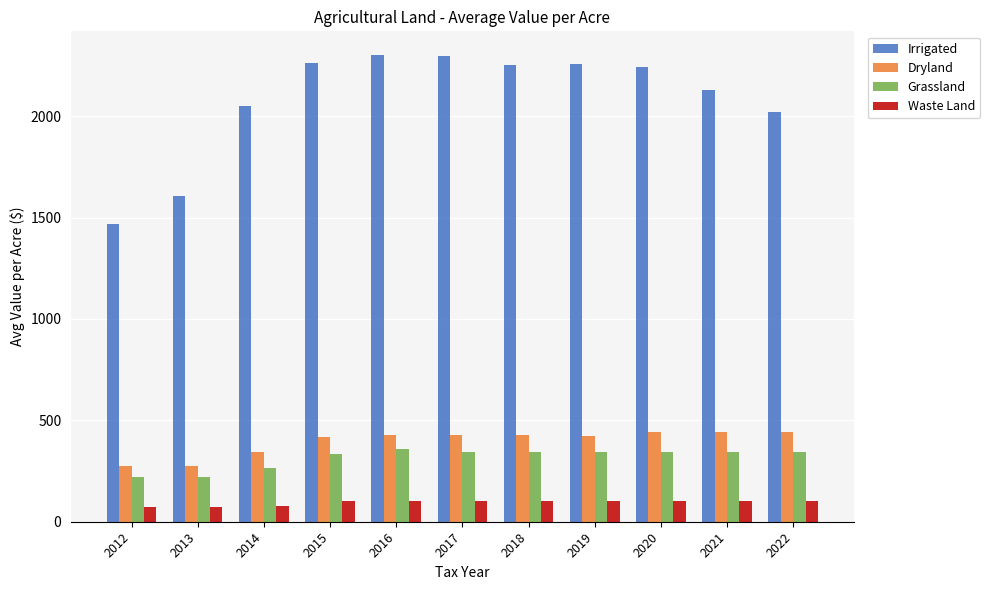

Read the Irrigated value at 2021.

2130.9